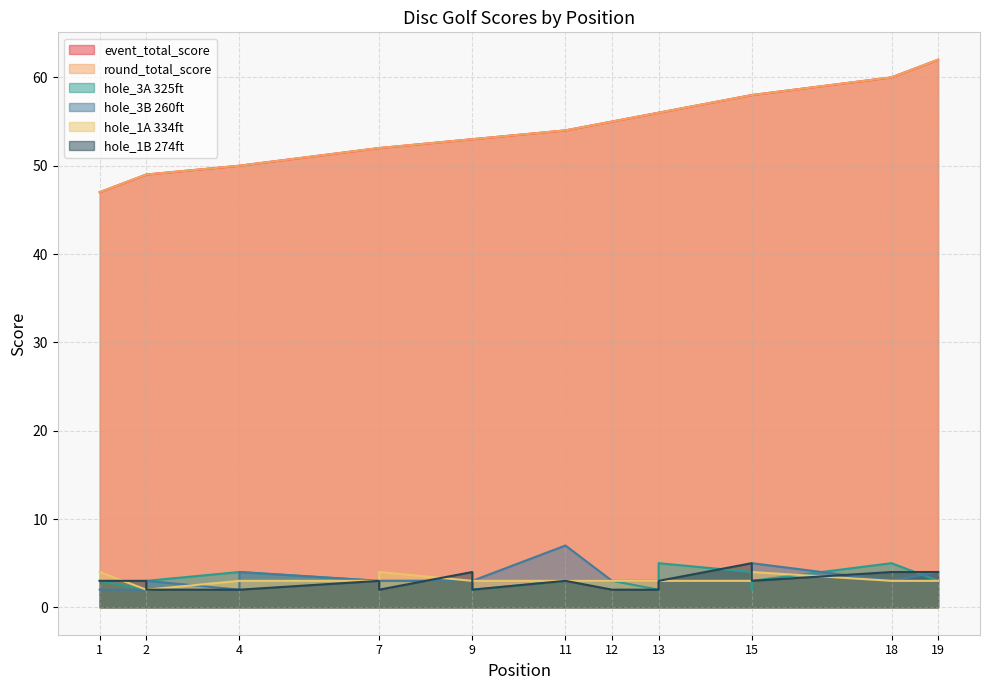

At which label does hole_1A 334ft first exceed 3?

1